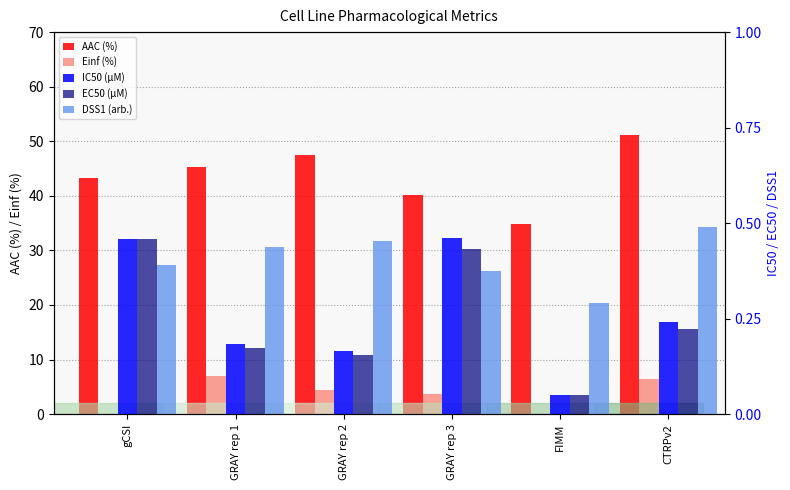

What are all the series names shown in the legend?

AAC (%), Einf (%), IC50 (µM), EC50 (µM), DSS1 (arb.)